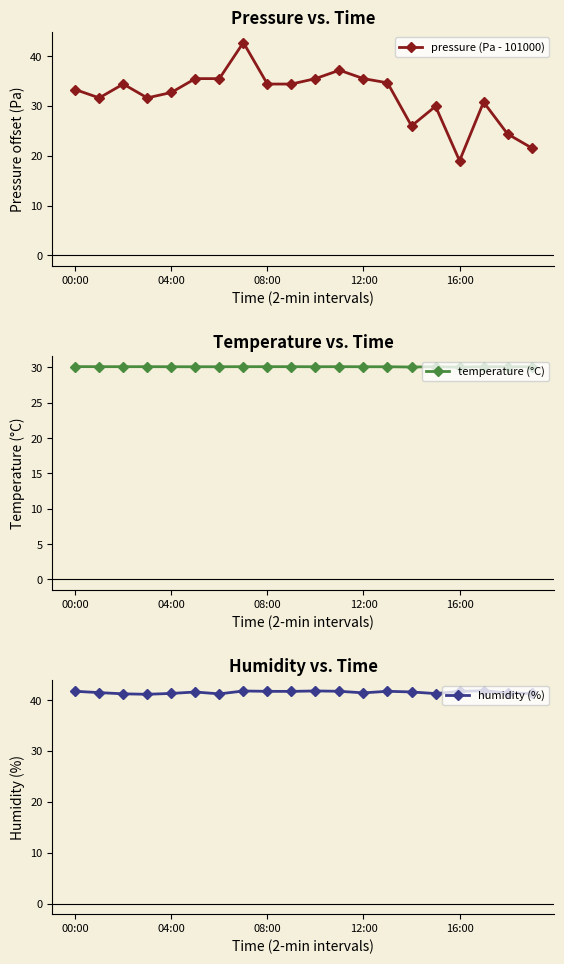

Which category has the highest value across all series?

7